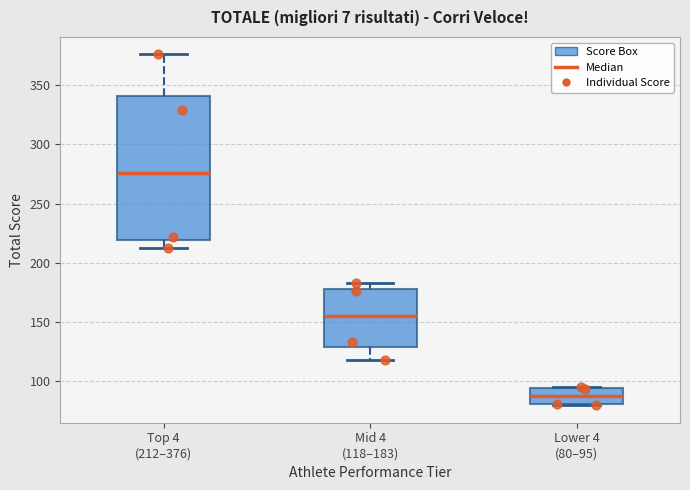

Reading left to right, transcribe this box plot: for each box, give where its median line is, the range the box spans, and where its two whiskers end, as read against the y-axis. The values are not printed on the chart, so give them approximately, as read against the axis.

Top 4 (212–376): median 275, box 220 to 340, whiskers 215 to 375
Mid 4 (118–183): median 155, box 130 to 180, whiskers 120 to 185
Lower 4 (80–95): median 90, box 80 to 95, whiskers 80 to 95